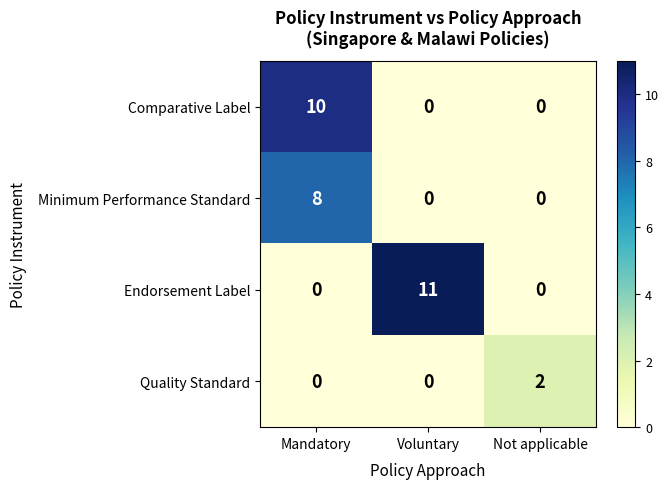

What is the sum of all Minimum Performance Standard values?

8